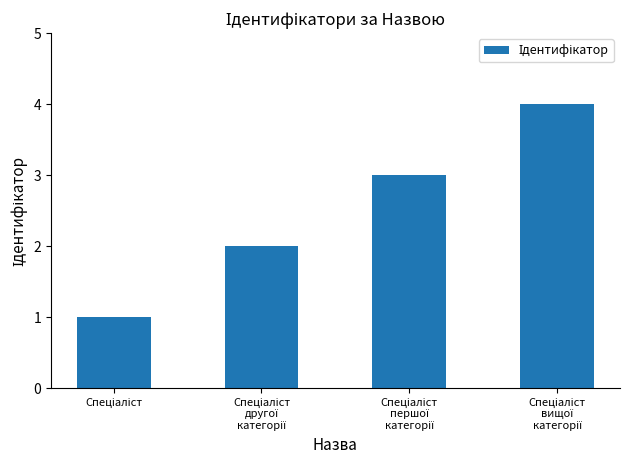

What is the value of the 1st bar from the left?

1